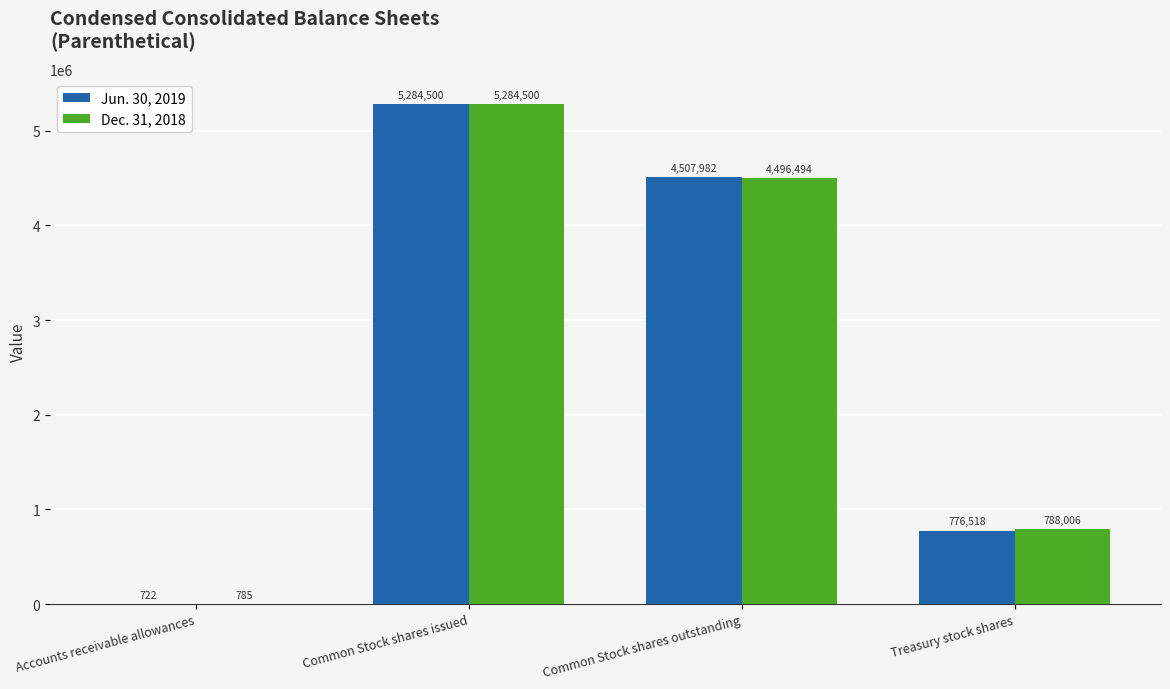

What are all the series names shown in the legend?

Jun. 30, 2019, Dec. 31, 2018